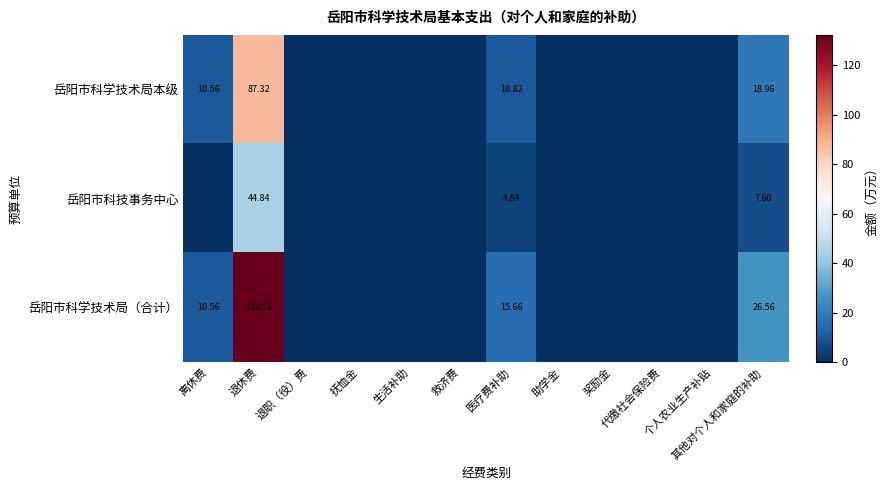

Which series has the largest total across all categories?

岳阳市科学技术局（合计）